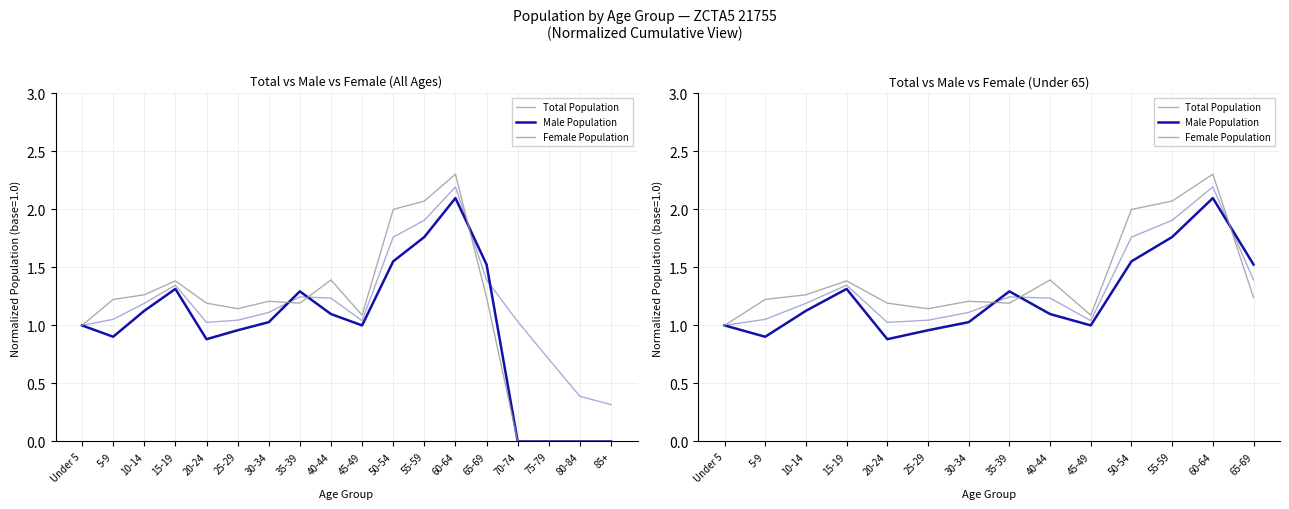

In Male Population, how many points are higher than both neighbors (excluding endpoints)?

3